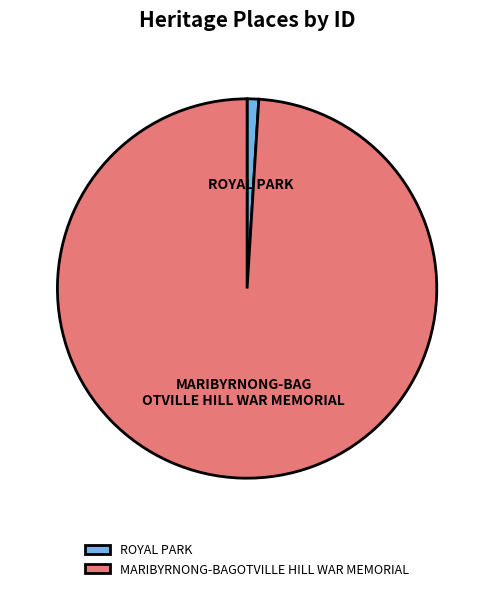

Count the number of slices in the pie.

2